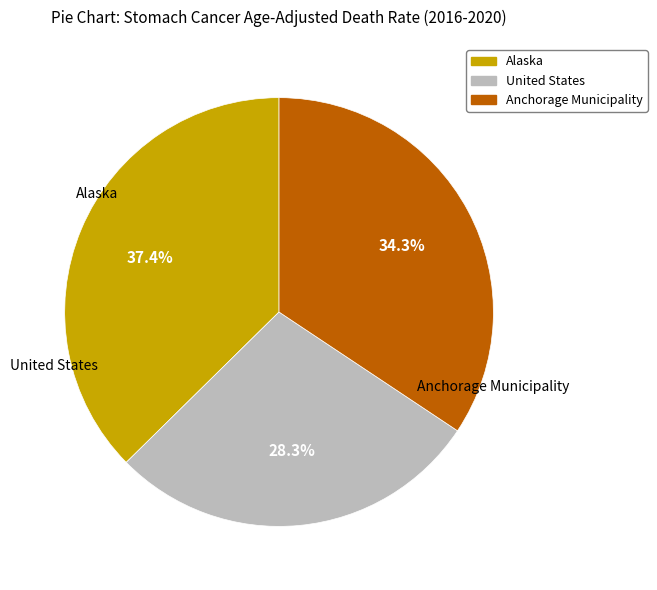

Is it true that United States is 34% of the pie?

False